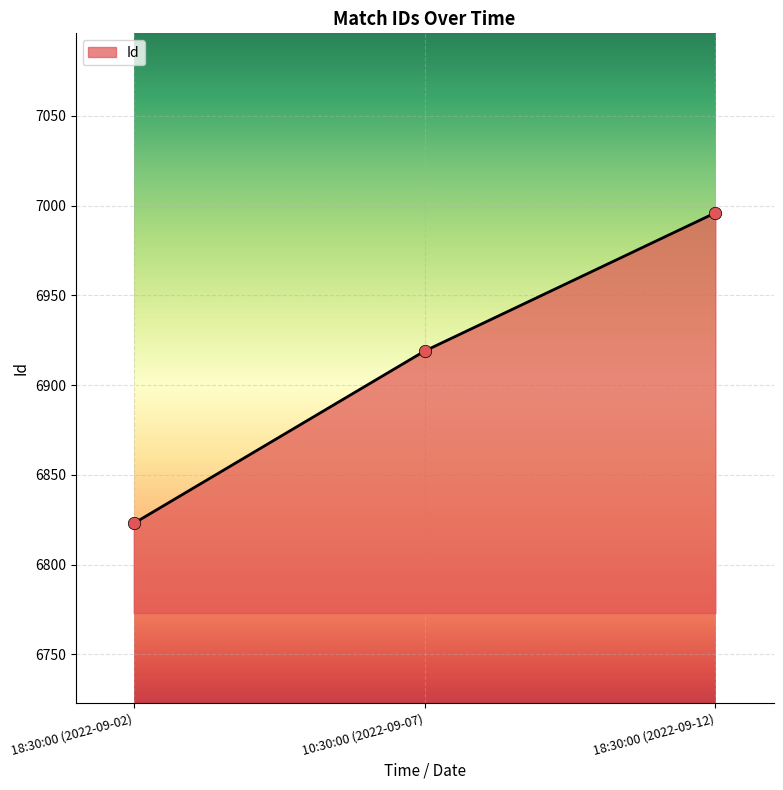

What is the ratio of the value at 18:30:00 (2022-09-12) to the value at 10:30:00 (2022-09-07)?

1.0